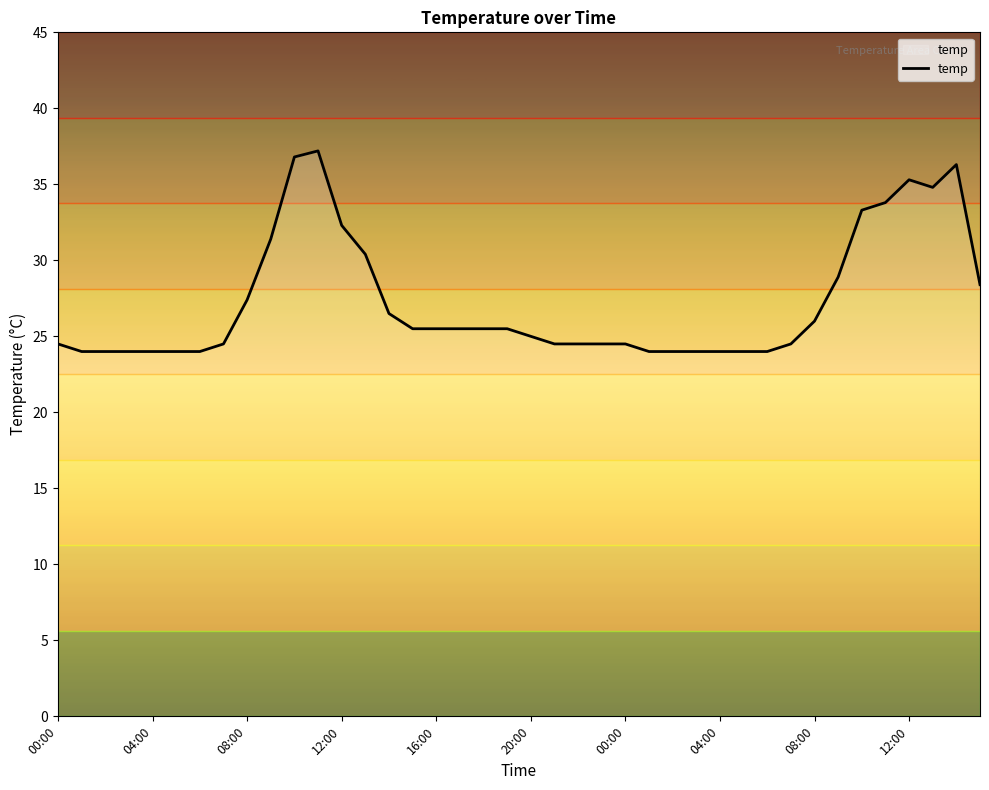

Reading left to right, transcribe all the data shown in this chart.

00:00=24.5	01:00=24.0	02:00=24.0	03:00=24.0	04:00=24.0	05:00=24.0	06:00=24.0	07:00=24.5	08:00=27.4	09:00=31.4	10:00=36.8	11:00=37.2	12:00=32.3	13:00=30.4	14:00=26.5	15:00=25.5	16:00=25.5	17:00=25.5	18:00=25.5	19:00=25.5	20:00=25.0	21:00=24.5	22:00=24.5	23:00=24.5	00:00=24.5	01:00=24.0	02:00=24.0	03:00=24.0	04:00=24.0	05:00=24.0	06:00=24.0	07:00=24.5	08:00=26.0	09:00=28.9	10:00=33.3	11:00=33.8	12:00=35.3	13:00=34.8	14:00=36.3	15:00=28.4